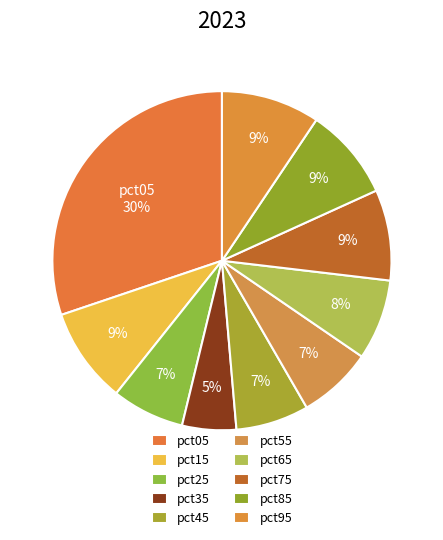

To the nearest percent, what is the combined percentage of pct95 and pct75?

18%